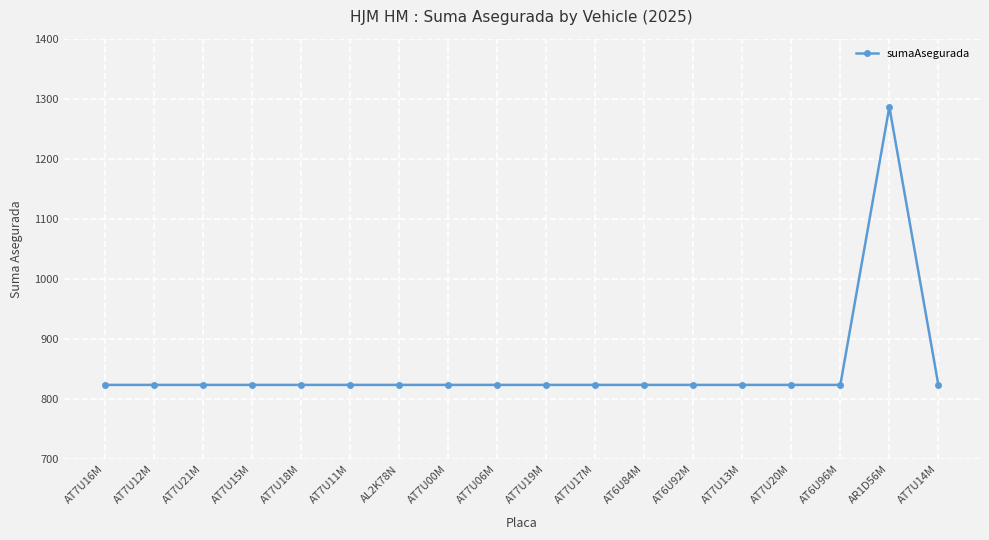

How many lines are shown in the chart?

1